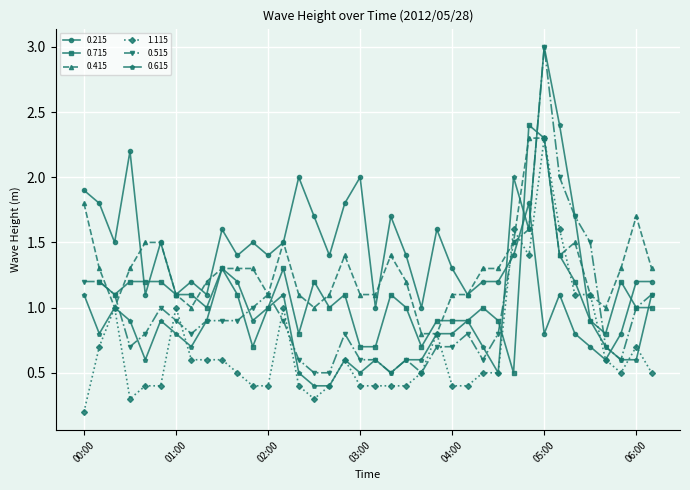

What is the label of the 31st point from the right?

01:10